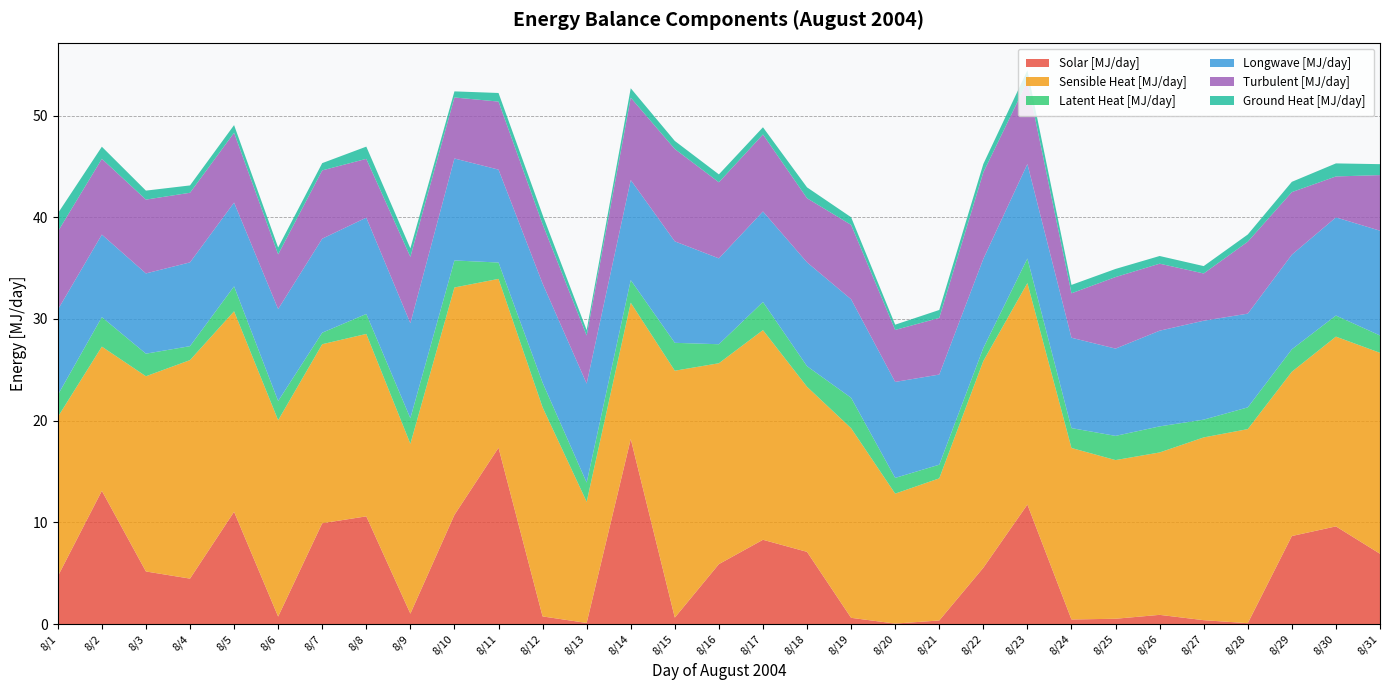

Reading left to right, transcribe all the data shown in this chart.

Solar [MJ/day]: 4.7	13.1	5.2	4.5	11.0	0.7	9.9	10.6	1.0	10.7	17.3	0.7	0.1	18.2	0.6	5.9	8.3	7.1	0.6	0.0	0.4	5.5	11.7	0.4	0.5	0.9	0.4	0.1	8.7	9.6	6.9
Sensible Heat [MJ/day]: 15.7	14.2	19.2	21.5	19.7	19.3	17.6	17.9	16.7	22.4	16.6	20.6	11.9	13.4	24.3	19.8	20.6	16.2	18.6	12.8	14.0	20.3	21.8	16.9	15.6	16.0	18.0	19.1	16.2	18.7	19.8
Latent Heat [MJ/day]: 2.2	2.9	2.2	1.4	2.5	1.9	1.1	2.0	2.5	2.7	1.6	2.4	1.9	2.2	2.7	1.9	2.8	2.0	3.0	1.5	1.3	1.3	2.4	2.0	2.4	2.6	1.7	2.1	2.2	2.1	1.7
Longwave [MJ/day]: 8.4	8.1	7.9	8.2	8.2	9.0	9.2	9.5	9.3	10.0	9.1	9.7	9.7	9.8	10.0	8.4	8.9	10.2	9.7	9.4	8.9	8.8	9.3	8.9	8.6	9.4	9.7	9.2	9.3	9.7	10.3
Turbulent [MJ/day]: 7.7	7.5	7.3	6.8	6.9	5.4	6.7	5.8	6.5	6.0	6.7	5.8	4.7	8.1	9.1	7.5	7.6	6.3	7.3	5.1	5.6	8.5	8.1	4.4	7.0	6.6	4.6	7.1	6.2	4.0	5.5
Ground Heat [MJ/day]: 1.8	1.2	0.9	0.7	0.8	0.7	0.7	1.2	0.8	0.6	0.8	0.9	0.5	0.9	0.8	0.8	0.7	1.1	0.8	0.5	0.8	0.8	1.1	0.8	0.8	0.8	0.7	0.7	1.0	1.3	1.1